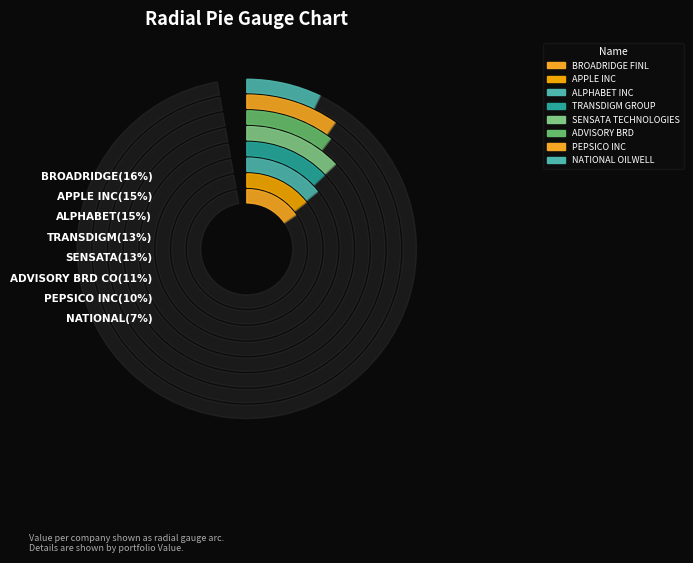

To the nearest percent, what portion does ALPHABET INC (GOOGL) represent?

15%